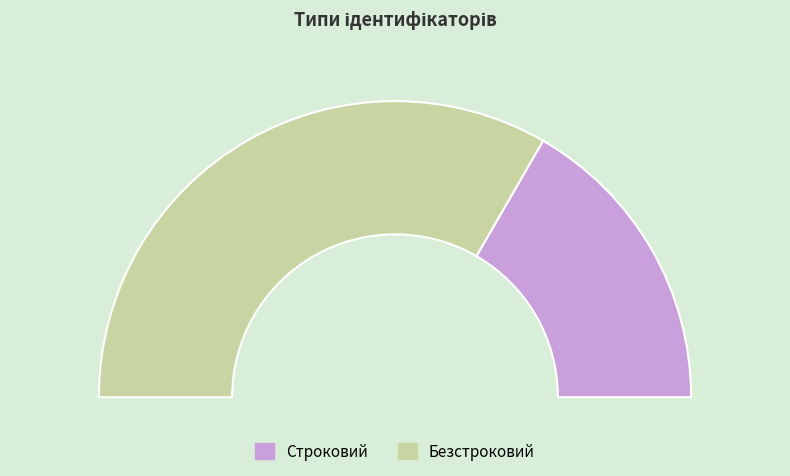

To the nearest percent, what is the difference between the largest and smallest slice percentages?

33%